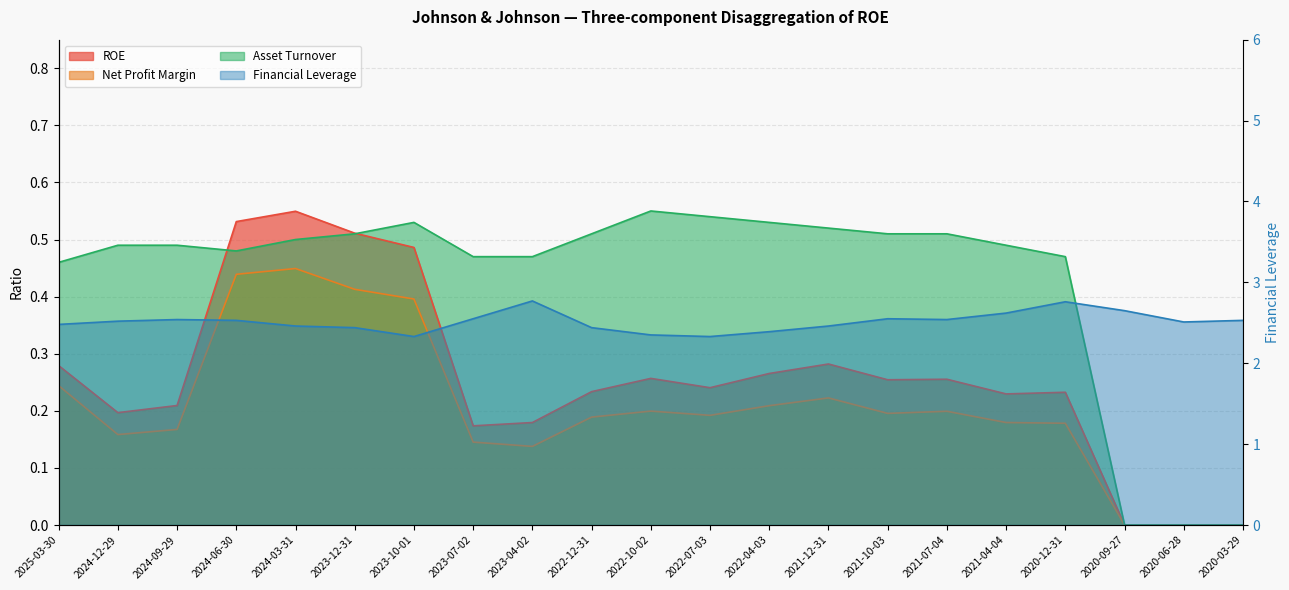

What is the difference between the second highest and second lowest values in the Financial Leverage series?

0.4